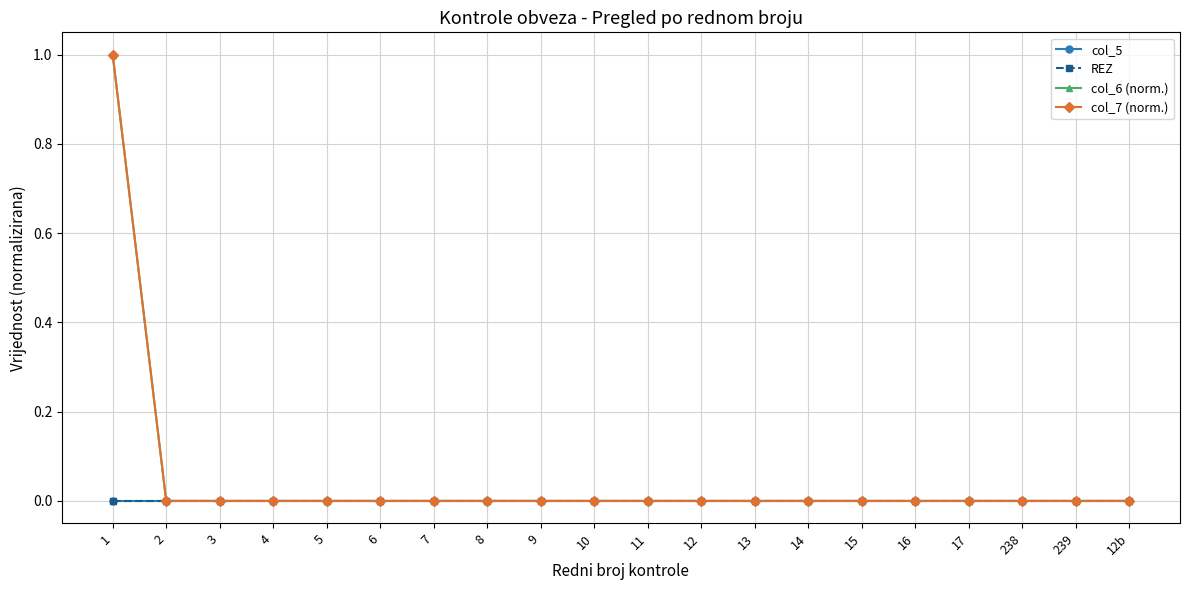

Does the chart have visible grid lines?

Yes